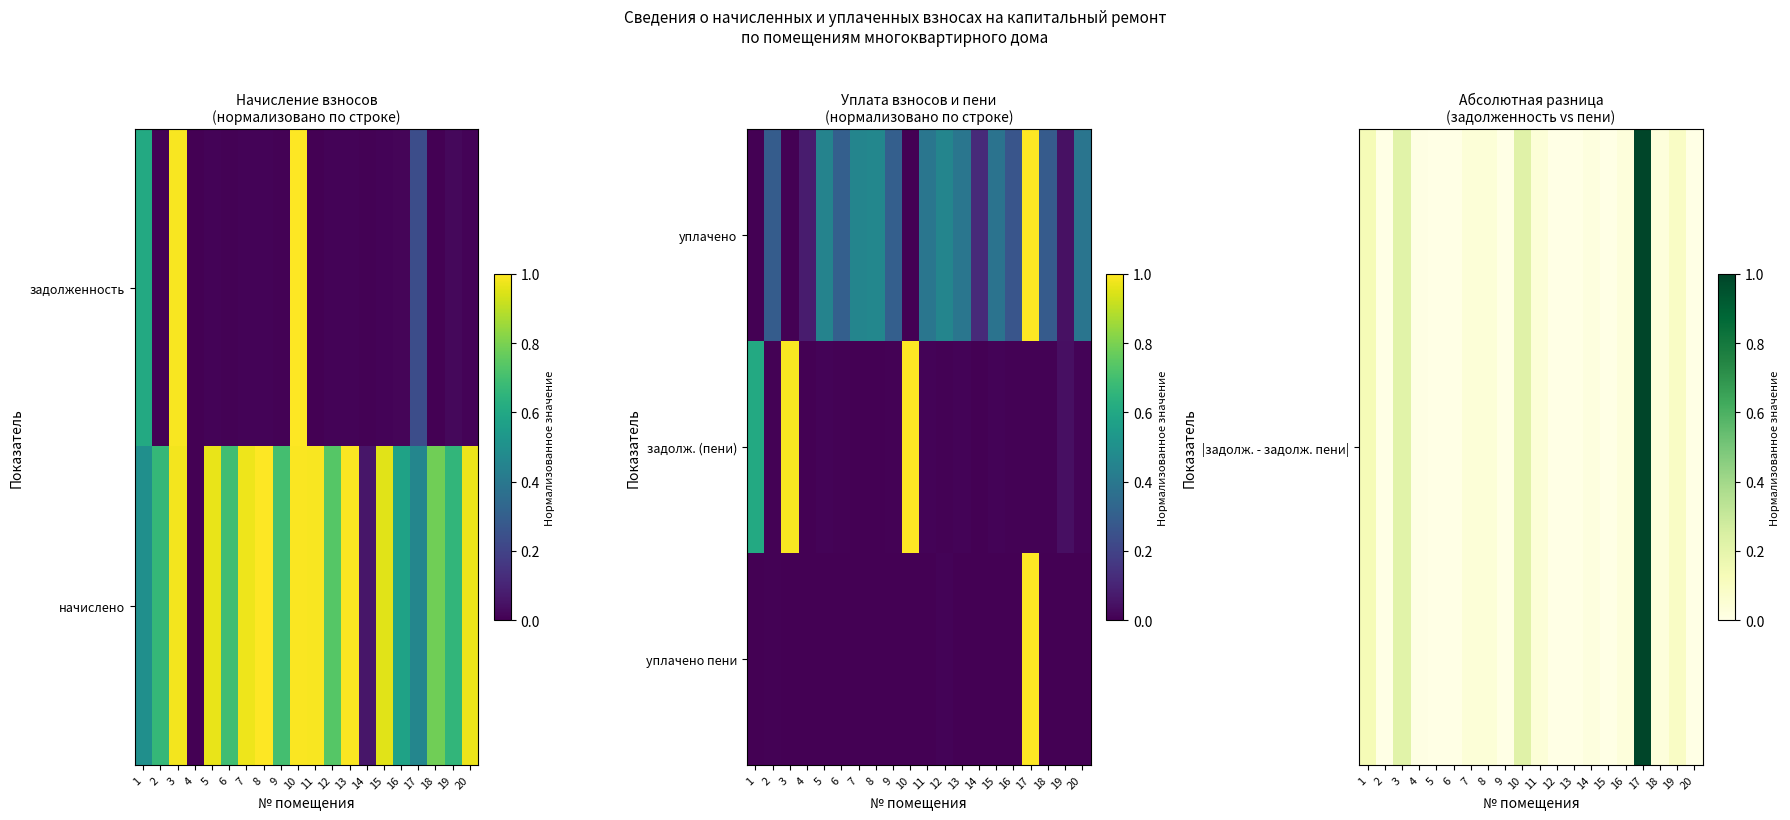

Between 17 and 18, which is larger?

17